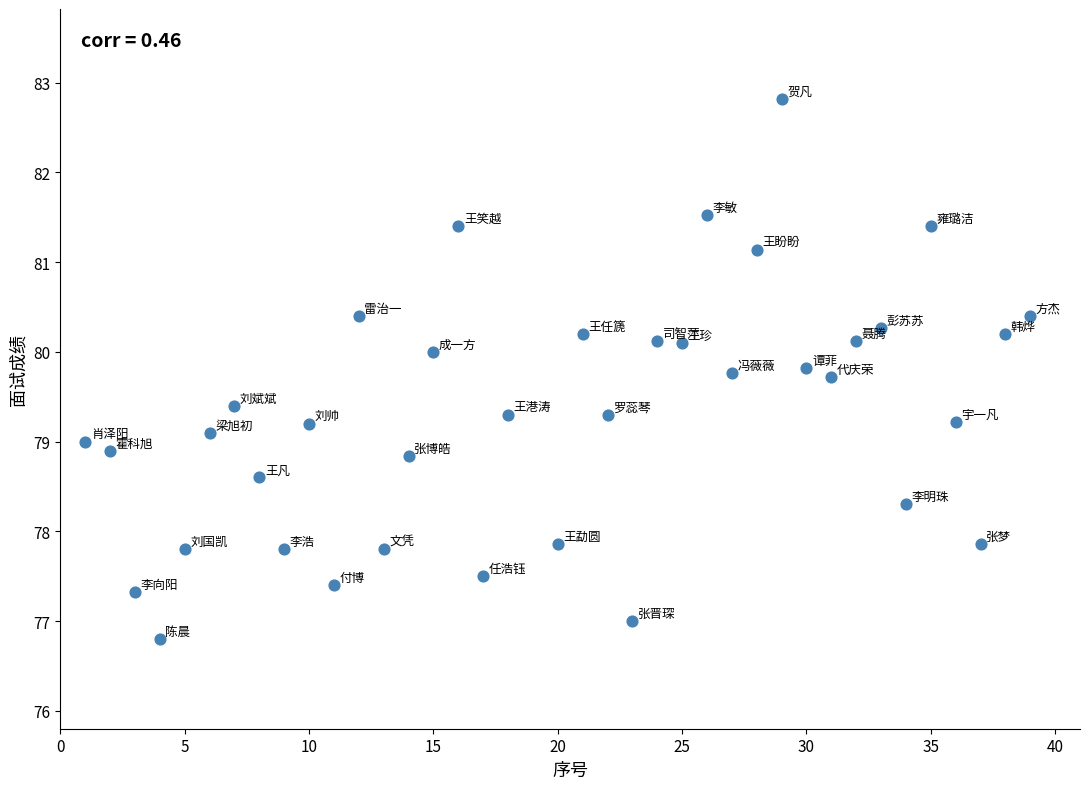

What is the range of X values (max minus min)?

38.0